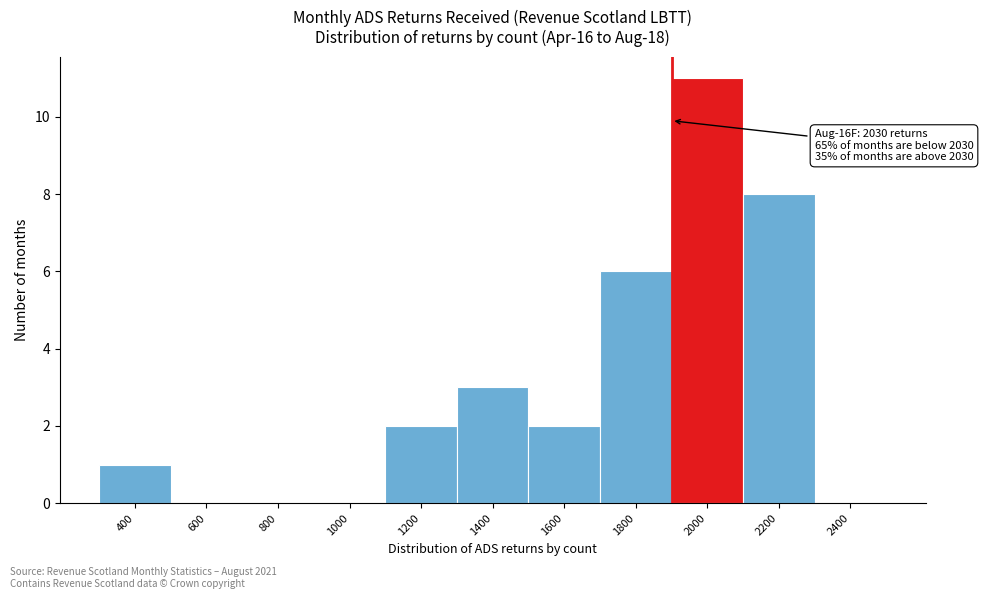

Reading left to right, what are all the values shown in this chart?

400=1	600=0	800=0	1000=0	1200=2	1400=3	1600=2	1800=6	2000=11	2200=8	2400=0